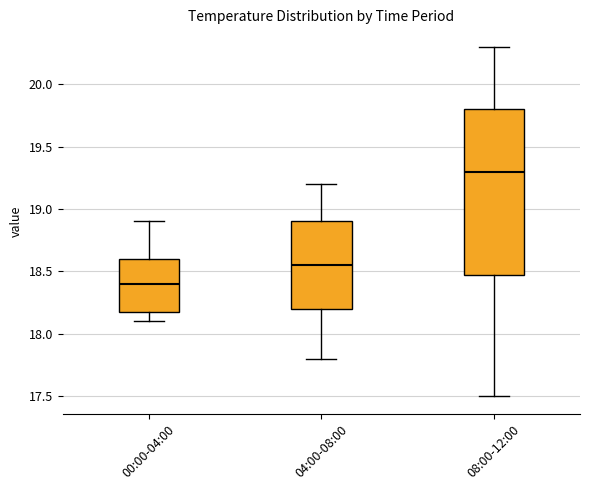

Where does the lower whisker of the box for 08:00-12:00 end on the y-axis? The values are not printed on the chart, so give them approximately, as read against the axis.

17.50